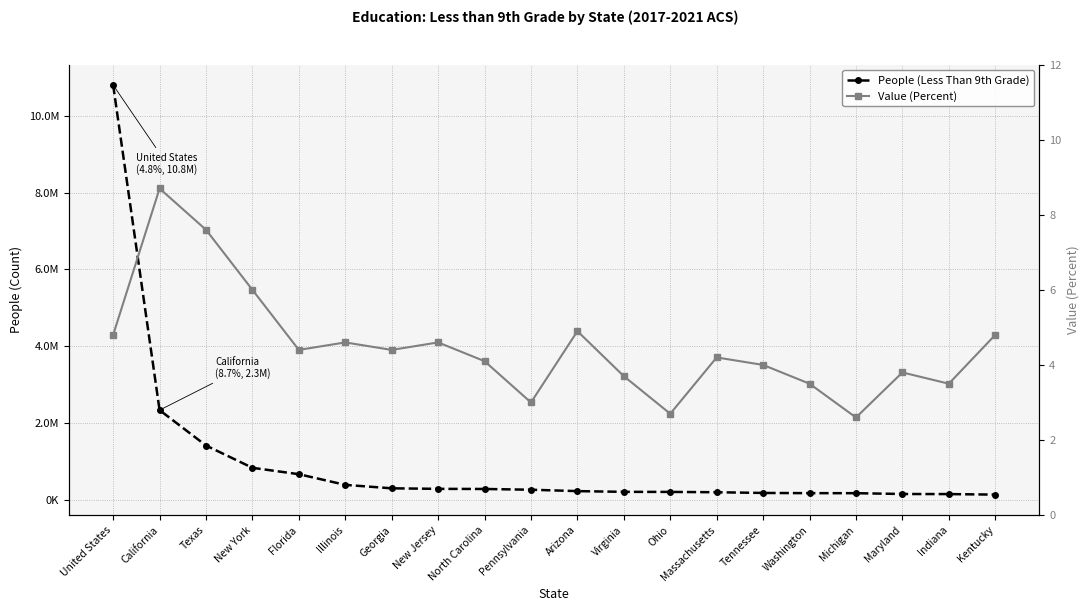

What is the value of the People (Less Than 9th Grade) point at the 9th from the left?

292419.0